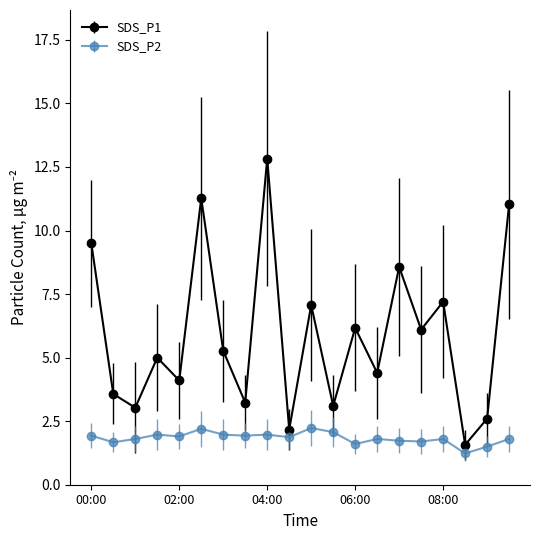

Which series has the largest total across all categories?

SDS_P1